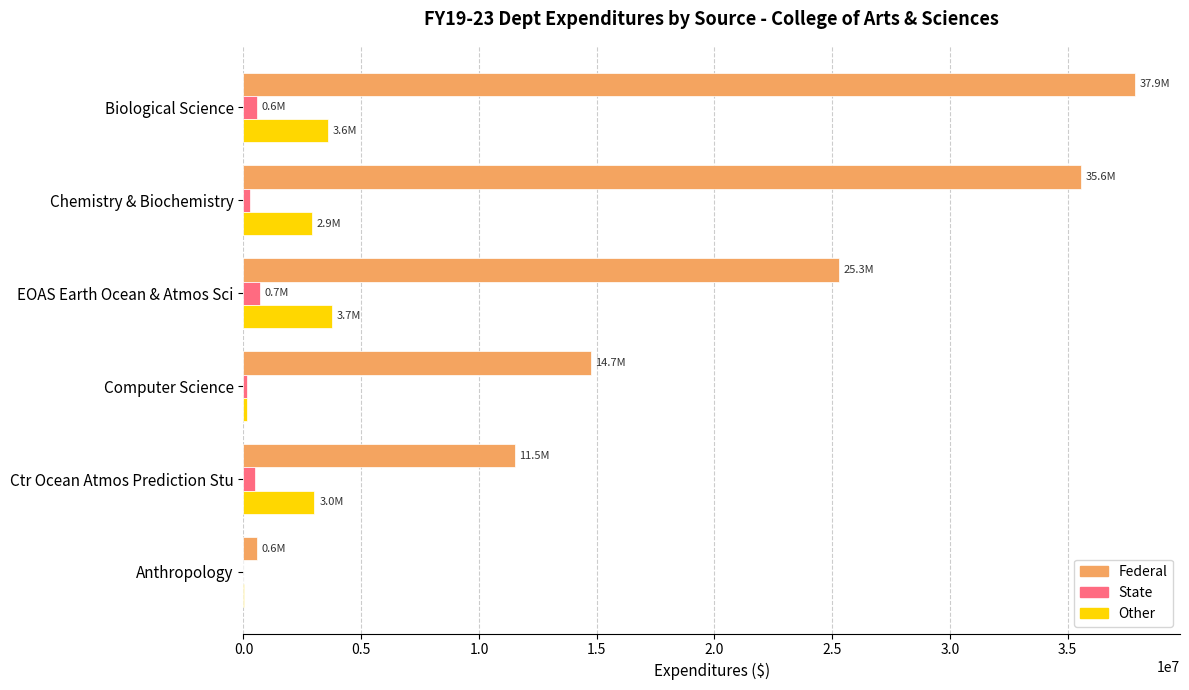

Count the number of categories in the chart.

6